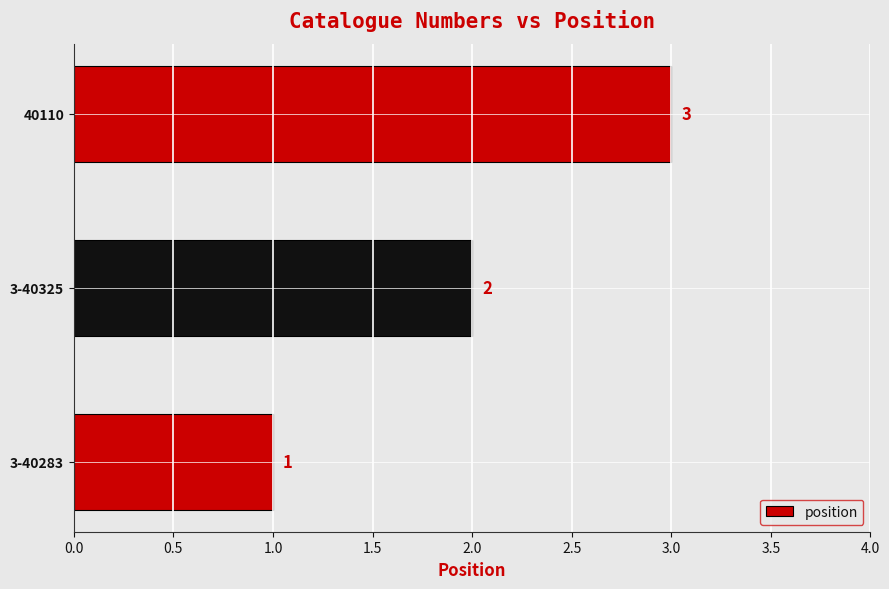

List the labels in order of value, largest first.

40110, 3-40325, 3-40283